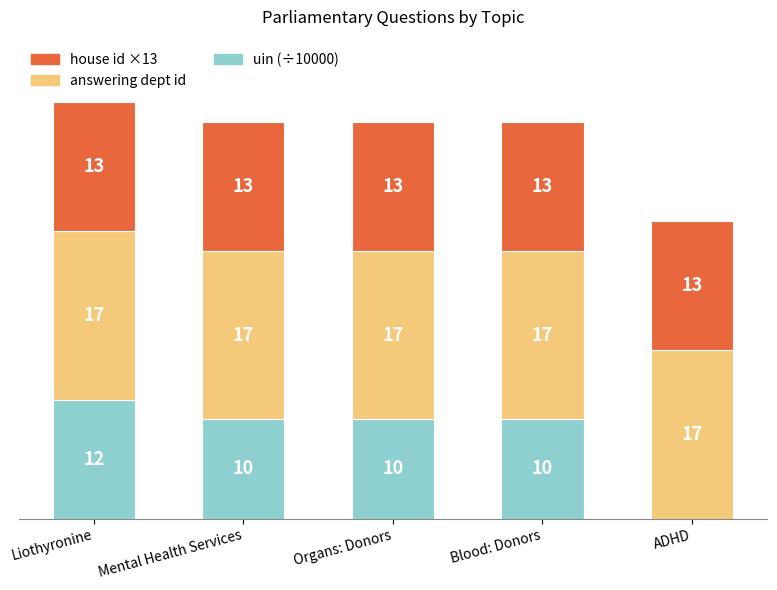

Which category has the highest value in the uin (÷10000) series?

Liothyronine